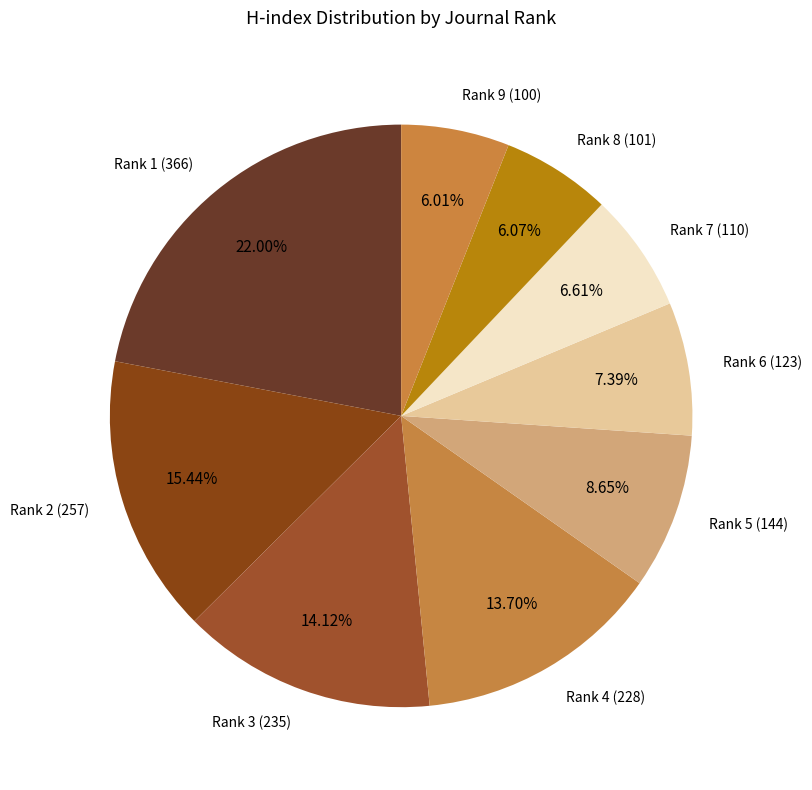

How many slices are in this pie chart?

9